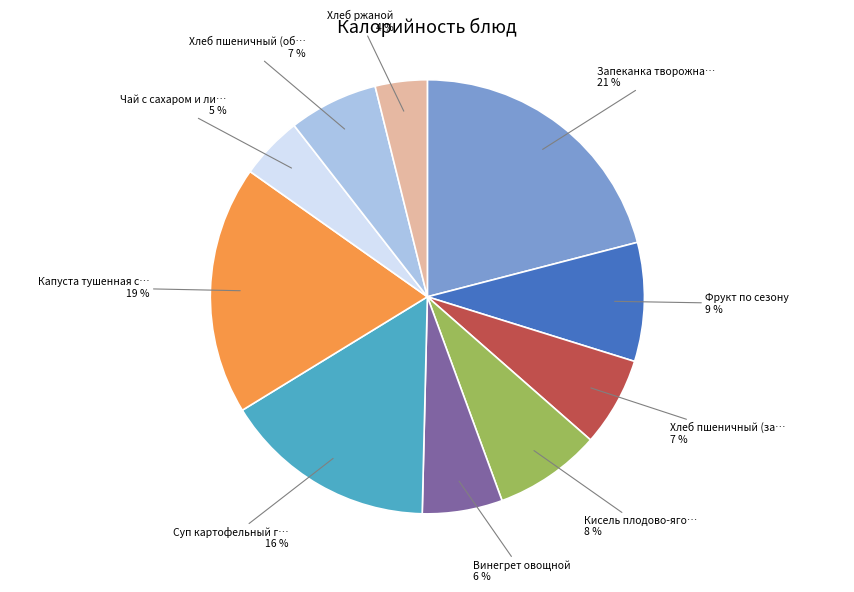

To the nearest percent, what is the difference between the largest and smallest slice percentages?

17%